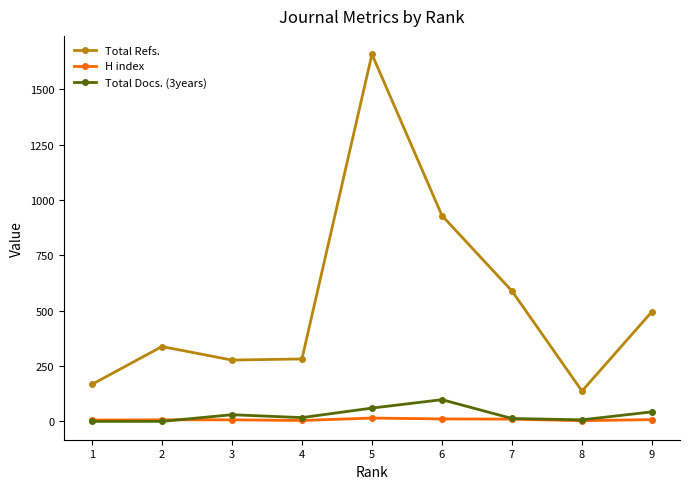

How many distinct data groups are displayed?

3